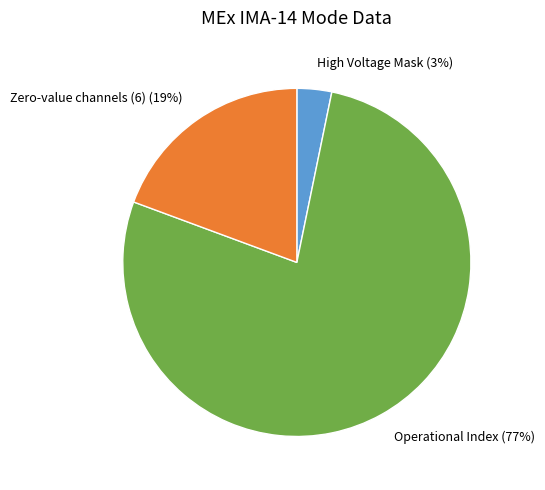

Do Operational Index and High Voltage Mask together represent more than half of the pie?

Yes